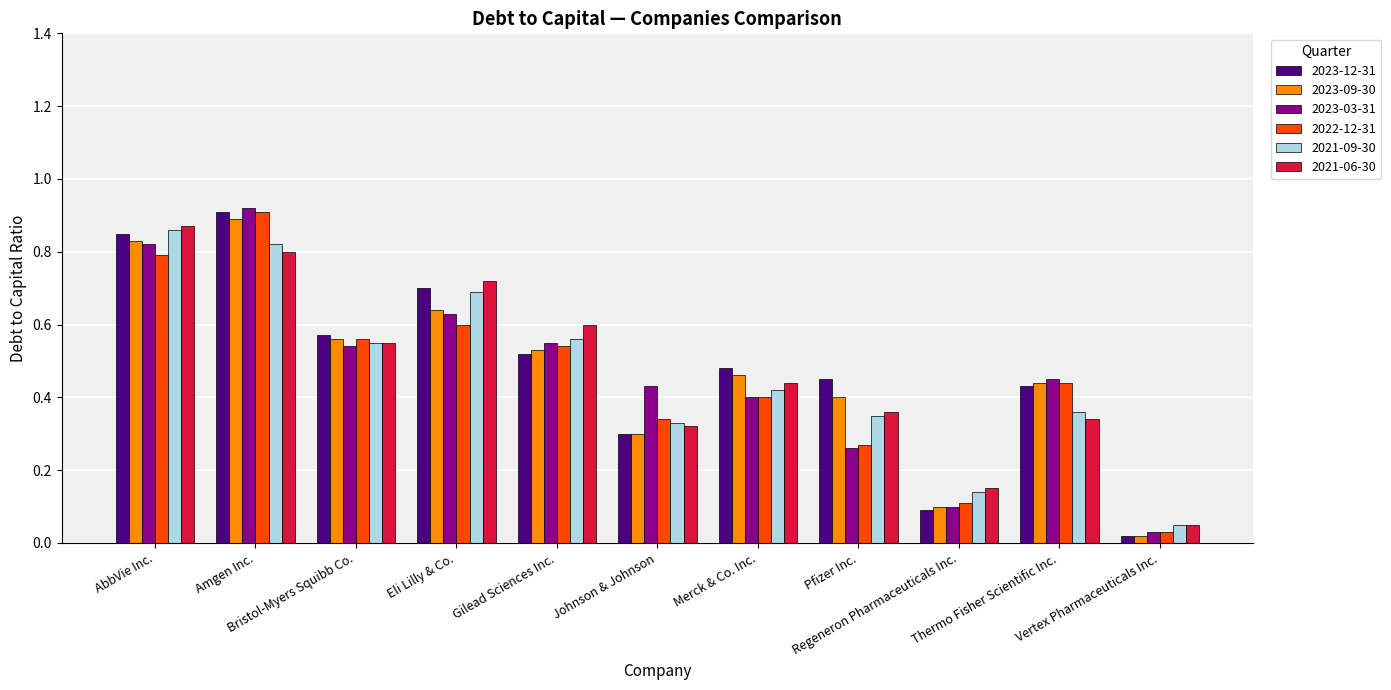

At how many categories does at least one series exceed 0?

11